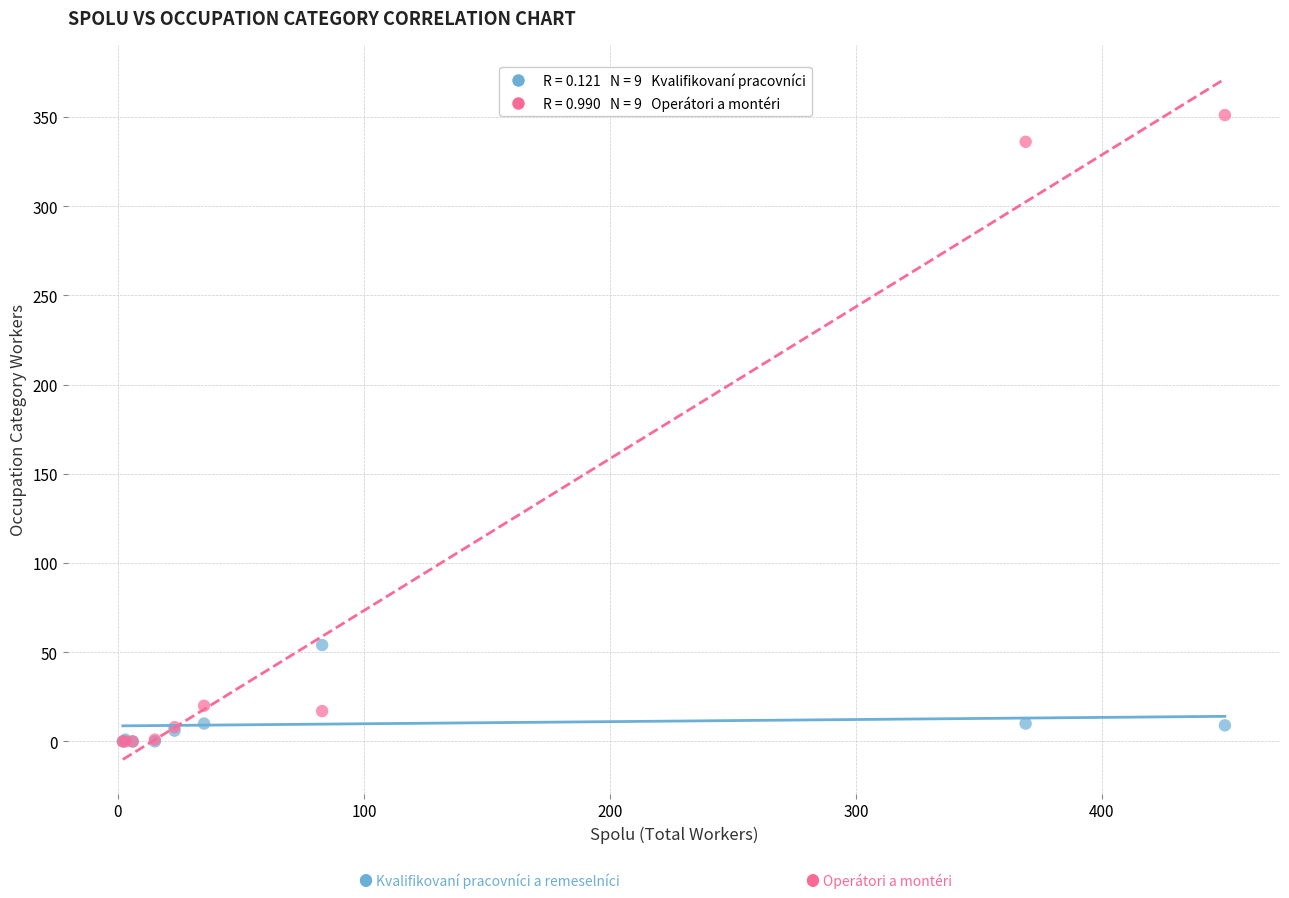

Across all series, what Y value is closest to 175?

54